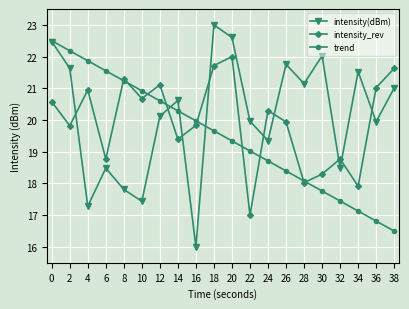

List the series in order of their peak value, highest first.

intensity(dBm), trend, intensity_rev